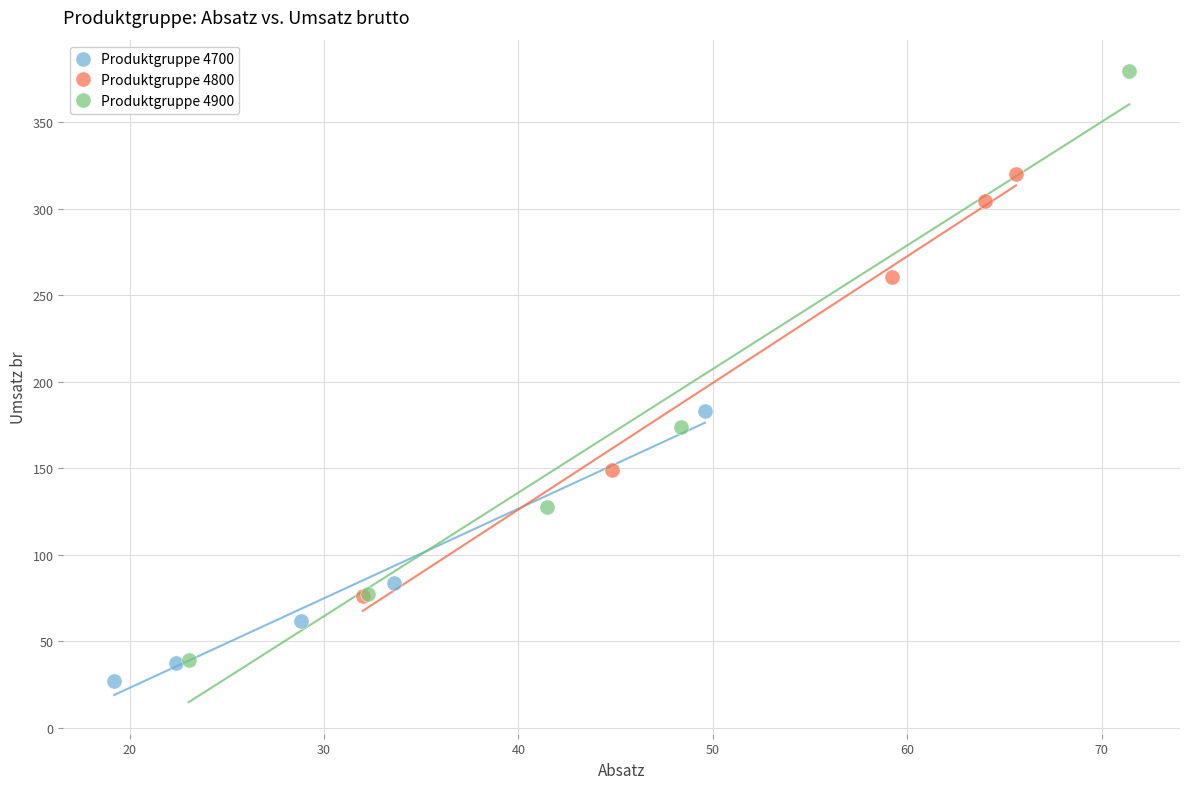

Which series reaches the maximum Y coordinate?

Produktgruppe 4900